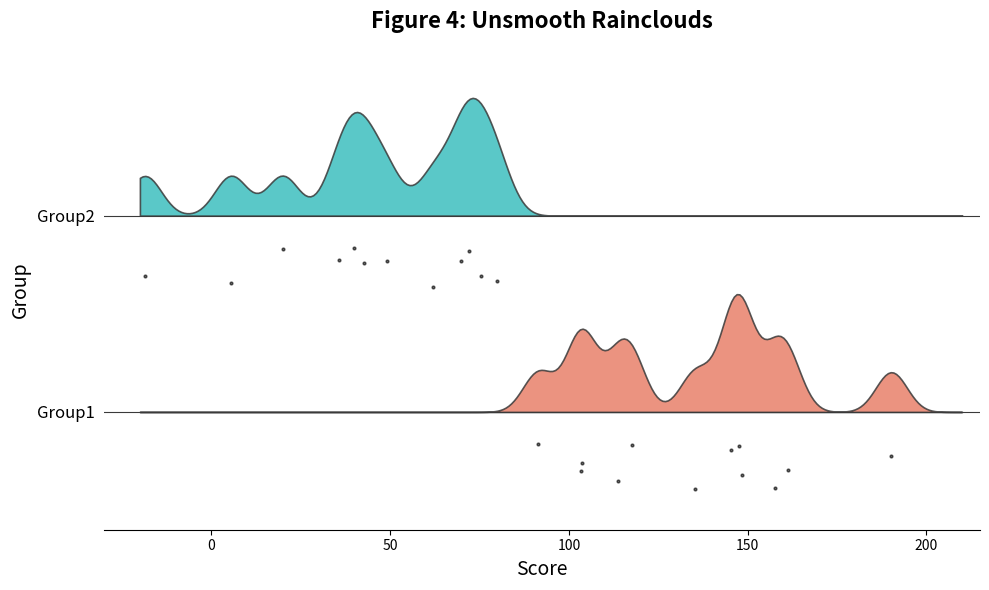

At how many categories does at least one series exceed 0?

12